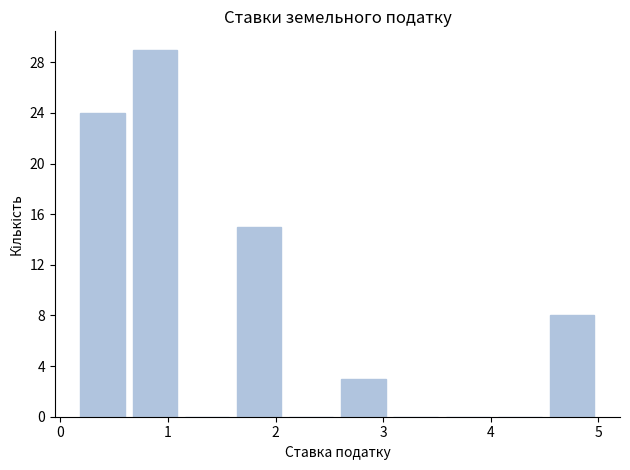

Reading left to right, list every bar in this chart as the range it spans on the x-axis followed by its height. Neither the bar edges nor the heights are printed on the chart, so give them approximately, as read against the axes.

0.2 to 0.6: 24
0.6 to 1.1: 29
1.1 to 1.6: 0
1.6 to 2.1: 15
2.1 to 2.6: 0
2.6 to 3.1: 3
3.1 to 3.5: 0
3.5 to 4.0: 0
4.0 to 4.5: 0
4.5 to 5.0: 8